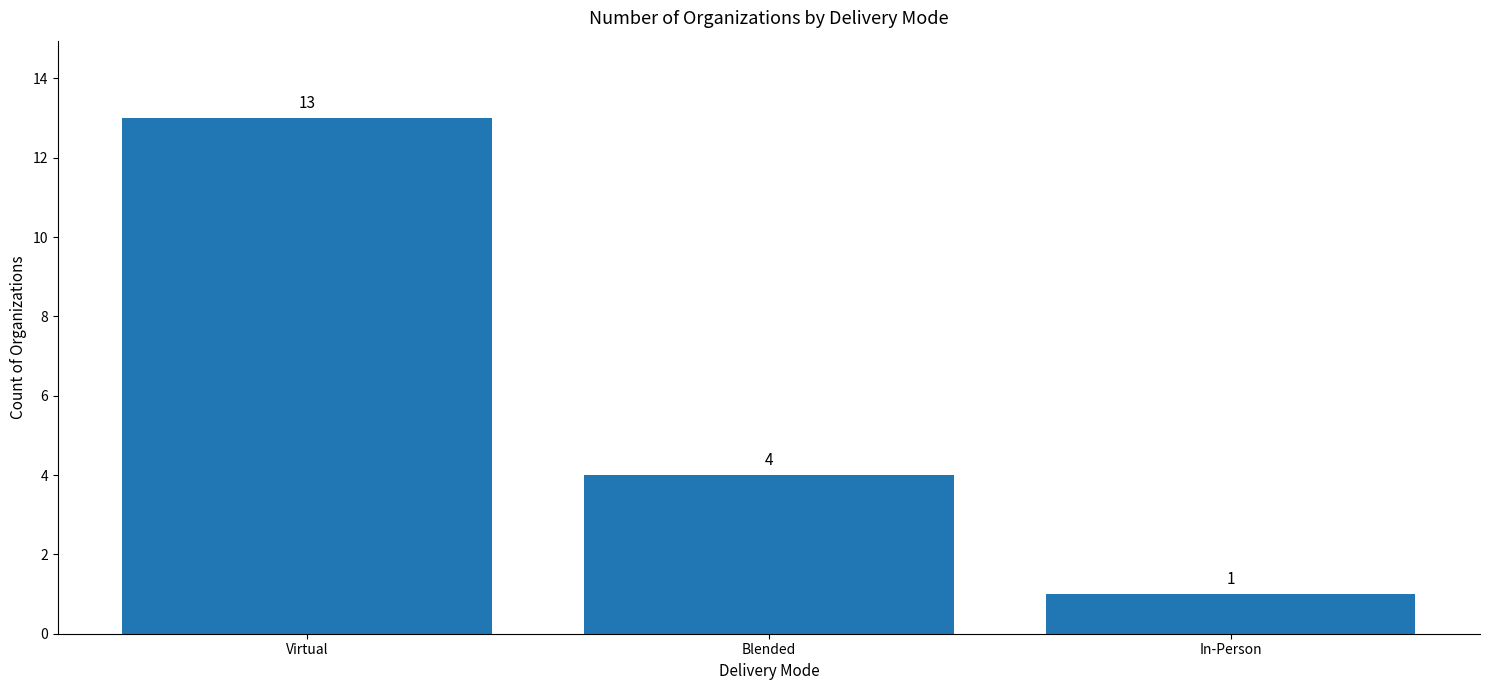

How many categories are shown in the chart?

3